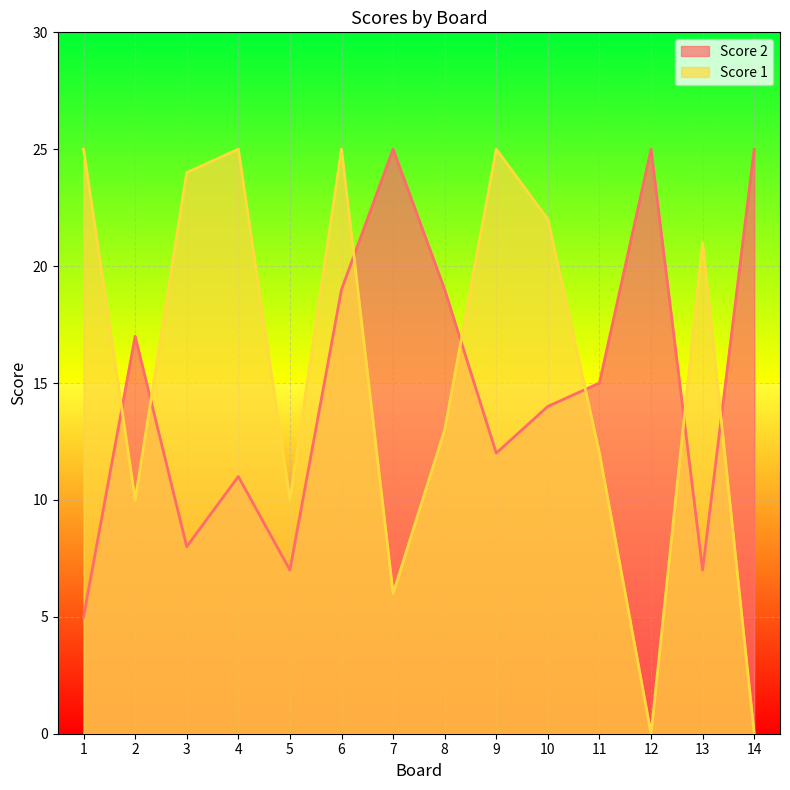

What is the sum of the Score 2 values at 7 and 3?

33